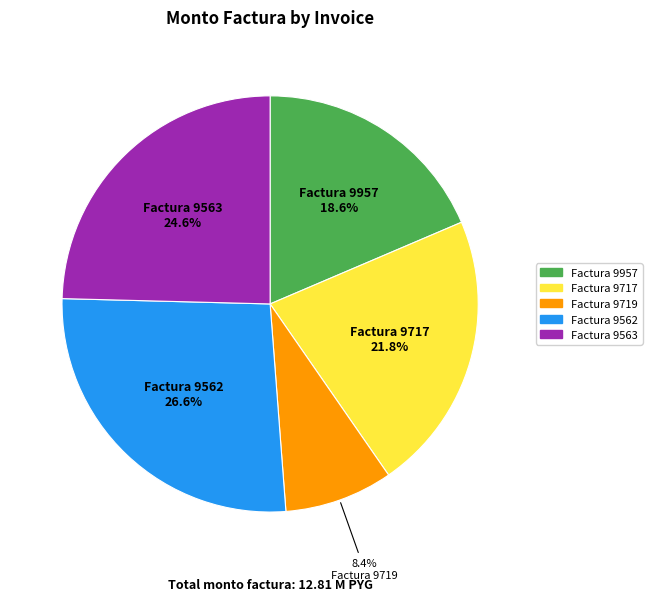

Is there any slice that represents more than half of the pie?

No